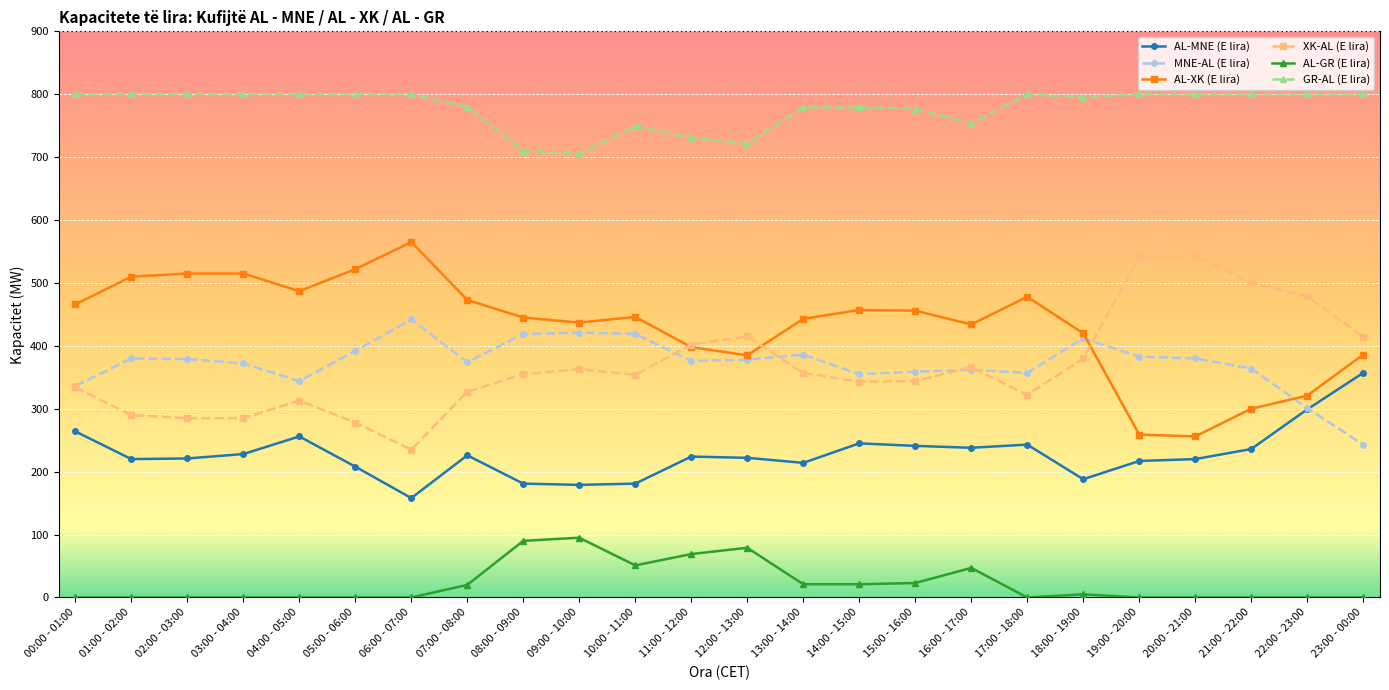

What is the label of the 7th point from the left?

06:00 - 07:00